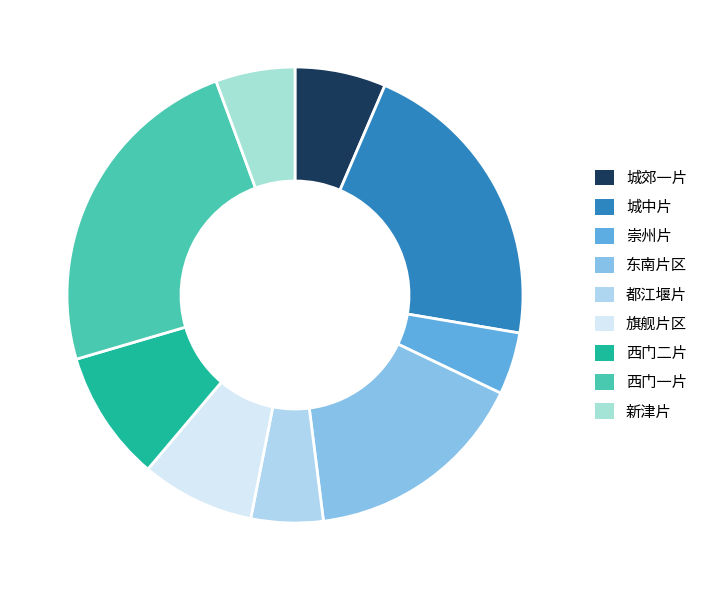

How many slices are in this pie chart?

9